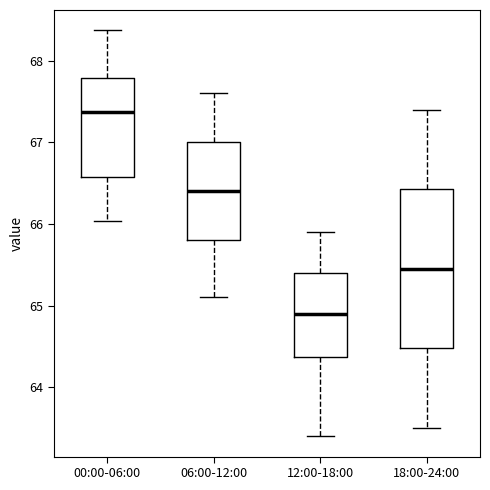

Where is the upper edge of the box for 18:00-24:00 on the y-axis? The values are not printed on the chart, so give them approximately, as read against the axis.

66.4